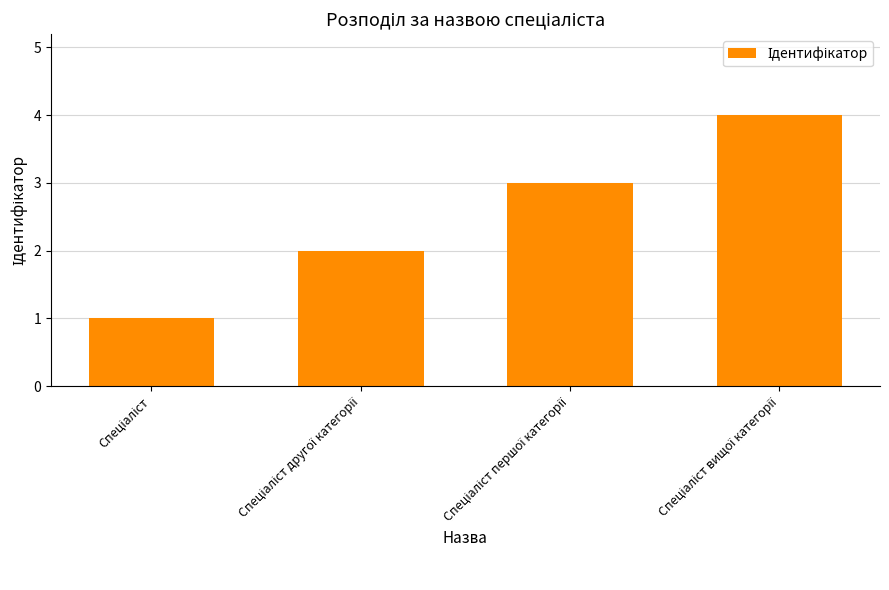

What is the greatest value displayed?

4